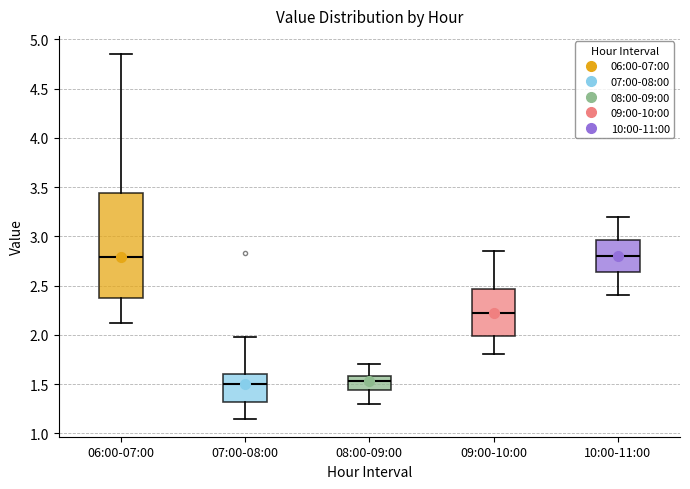

Reading left to right, transcribe this box plot: for each box, give where its median line is, the range the box spans, and where its two whiskers end, as read against the y-axis. The values are not printed on the chart, so give them approximately, as read against the axis.

06:00-07:00: median 2.80, box 2.40 to 3.45, whiskers 2.10 to 4.85
07:00-08:00: median 1.50, box 1.30 to 1.60, whiskers 1.15 to 2.00
08:00-09:00: median 1.55, box 1.45 to 1.60, whiskers 1.30 to 1.70
09:00-10:00: median 2.25, box 2.00 to 2.45, whiskers 1.80 to 2.85
10:00-11:00: median 2.80, box 2.65 to 2.95, whiskers 2.40 to 3.20